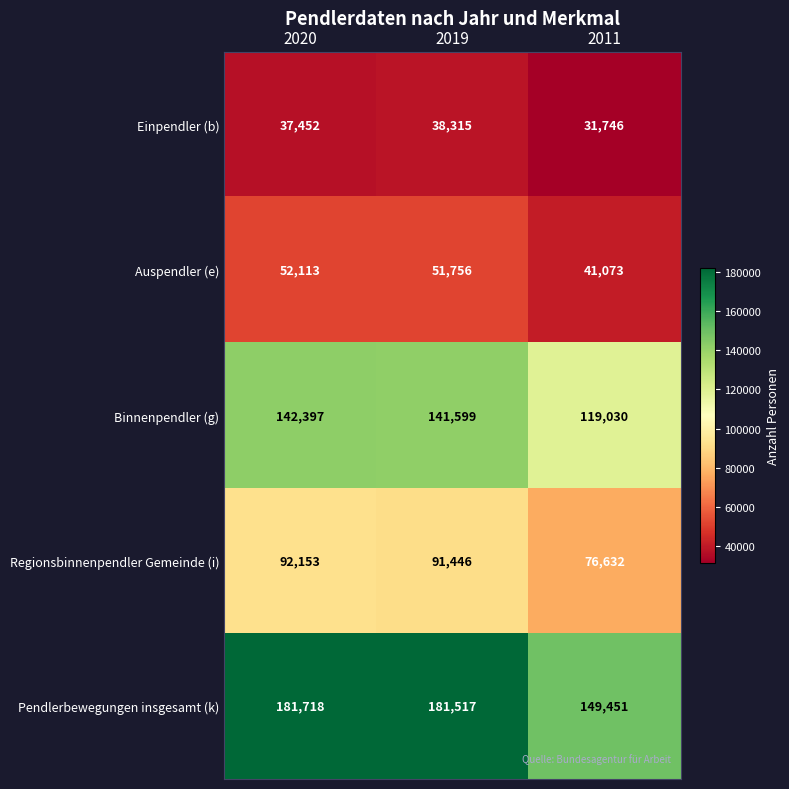

The value of Pendlerbewegungen insgesamt (k) at 2020 is 181718. True or false?

True